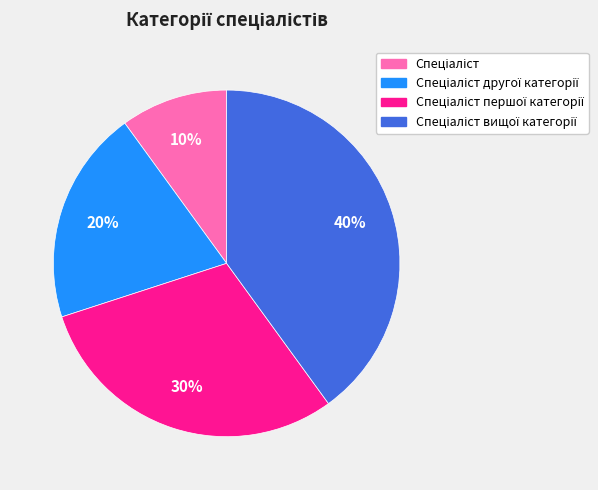

Does any single category account for the majority?

No